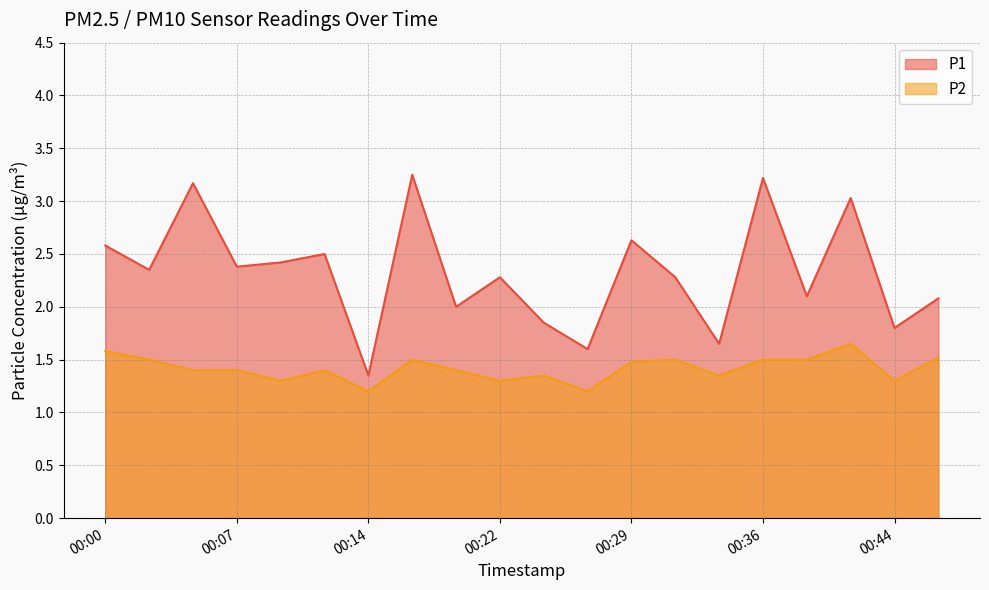

What is the sum of all P1 values?

46.5